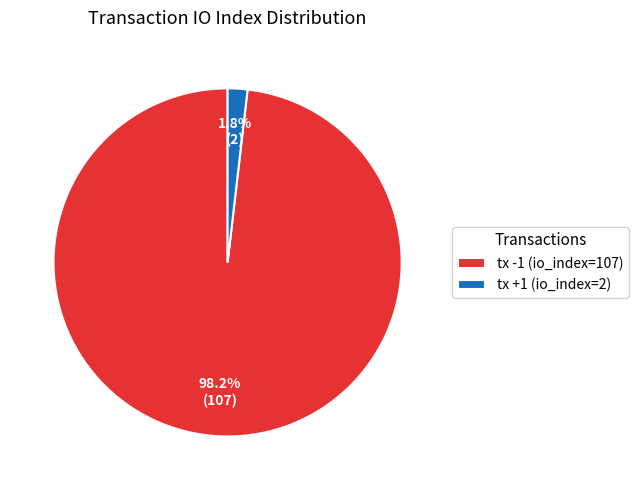

True or false: tx +1 (io_index=2) accounts for 2% of the total.

True